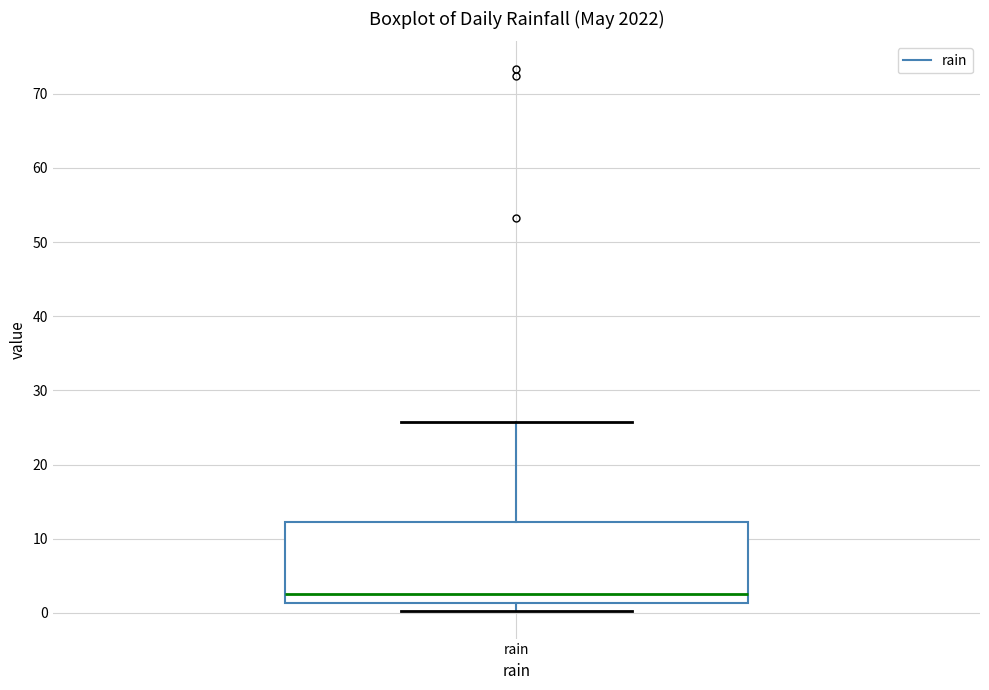

Where does the median line of the box for rain sit on the y-axis? The values are not printed on the chart, so give them approximately, as read against the axis.

3